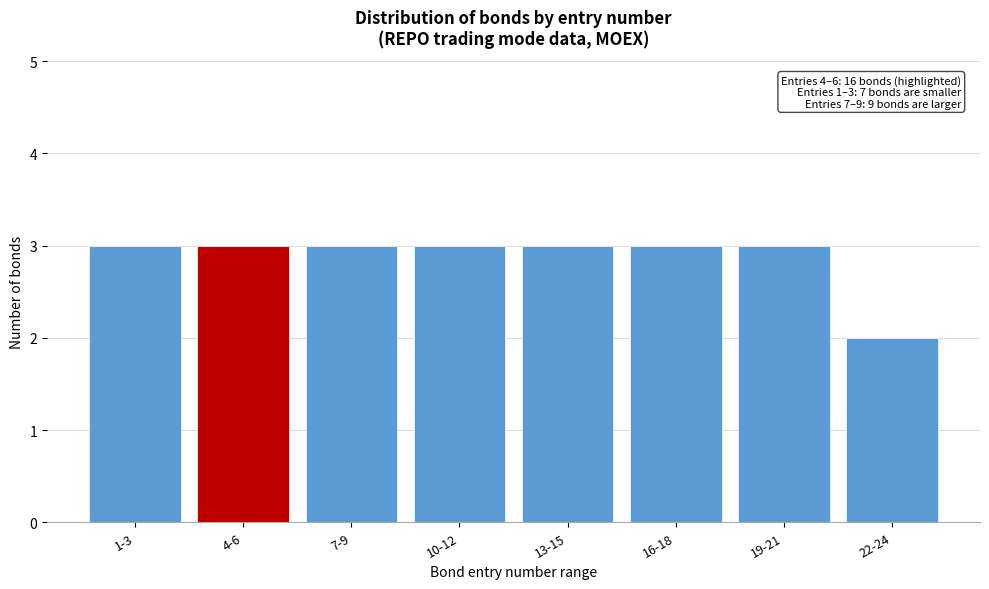

Reading right to left, transcribe all the data shown in this chart.

22-24=2	19-21=3	16-18=3	13-15=3	10-12=3	7-9=3	4-6=3	1-3=3